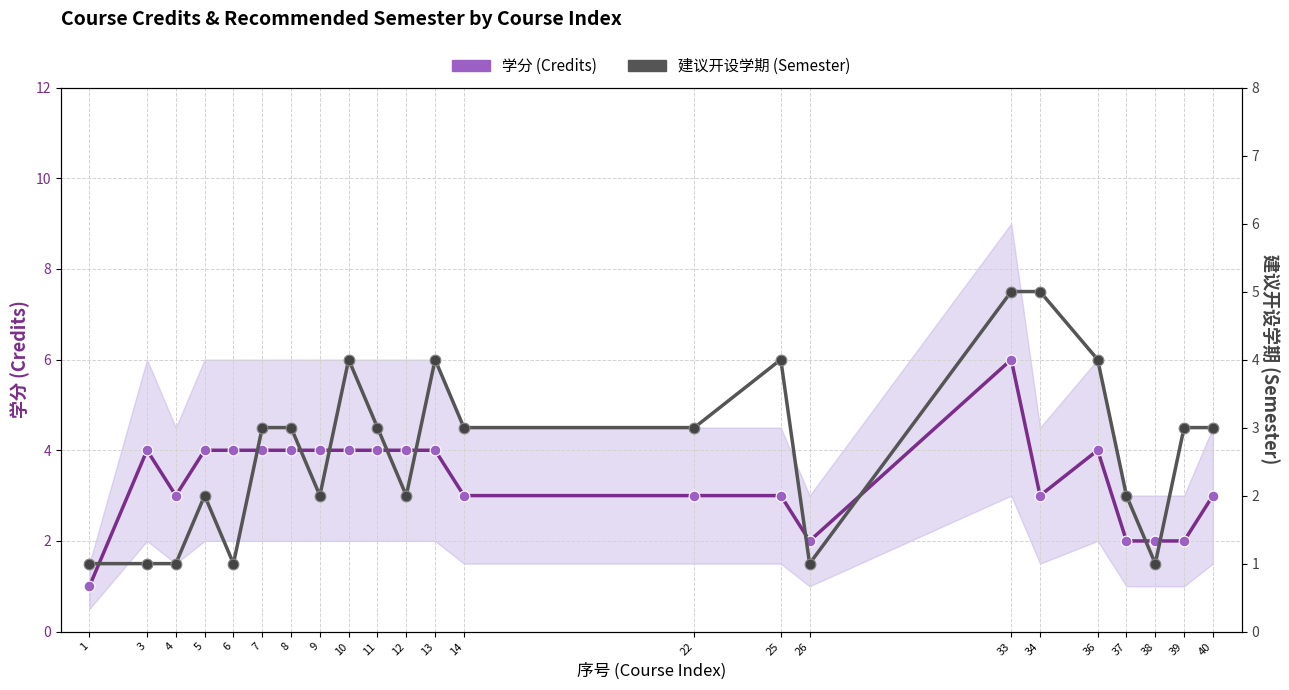

Which series has the widest spread of Y values?

学分 (Credits)